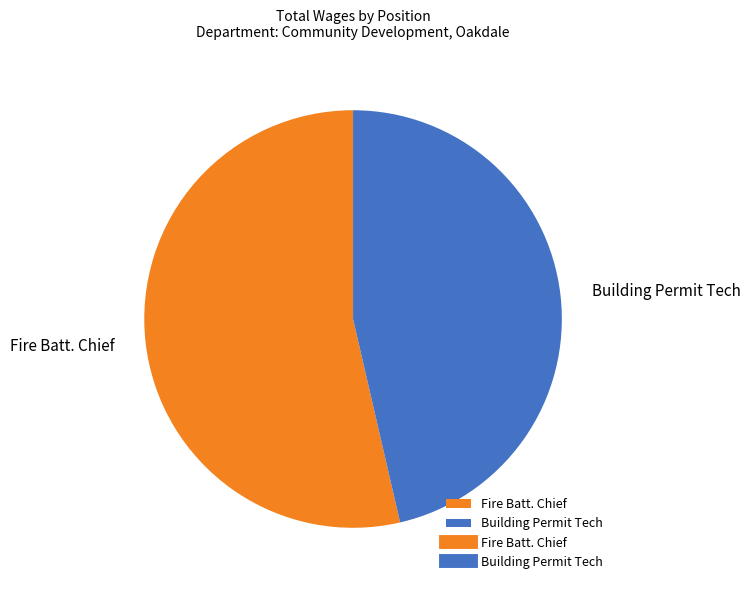

Is there a majority slice in this chart?

Yes